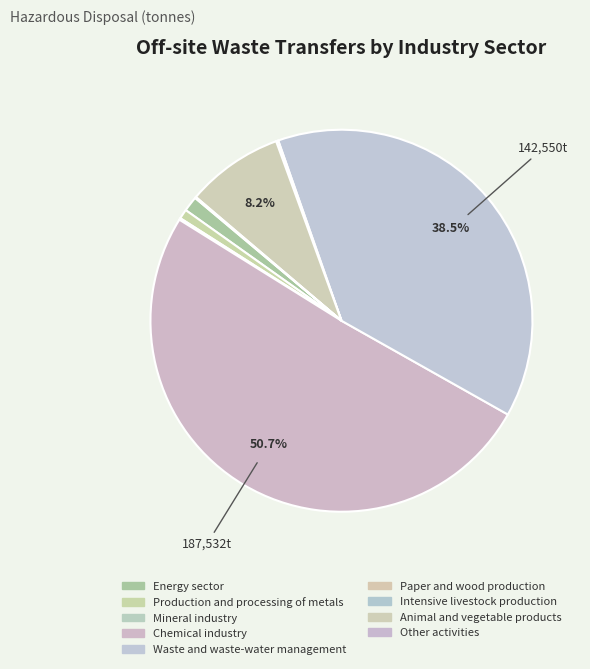

Is there any slice that represents more than half of the pie?

Yes